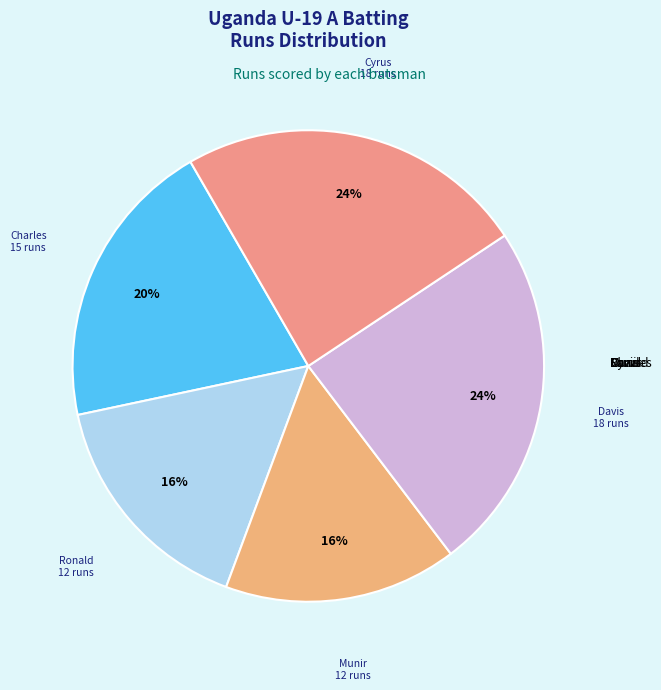

How many segments does this pie chart have?

5